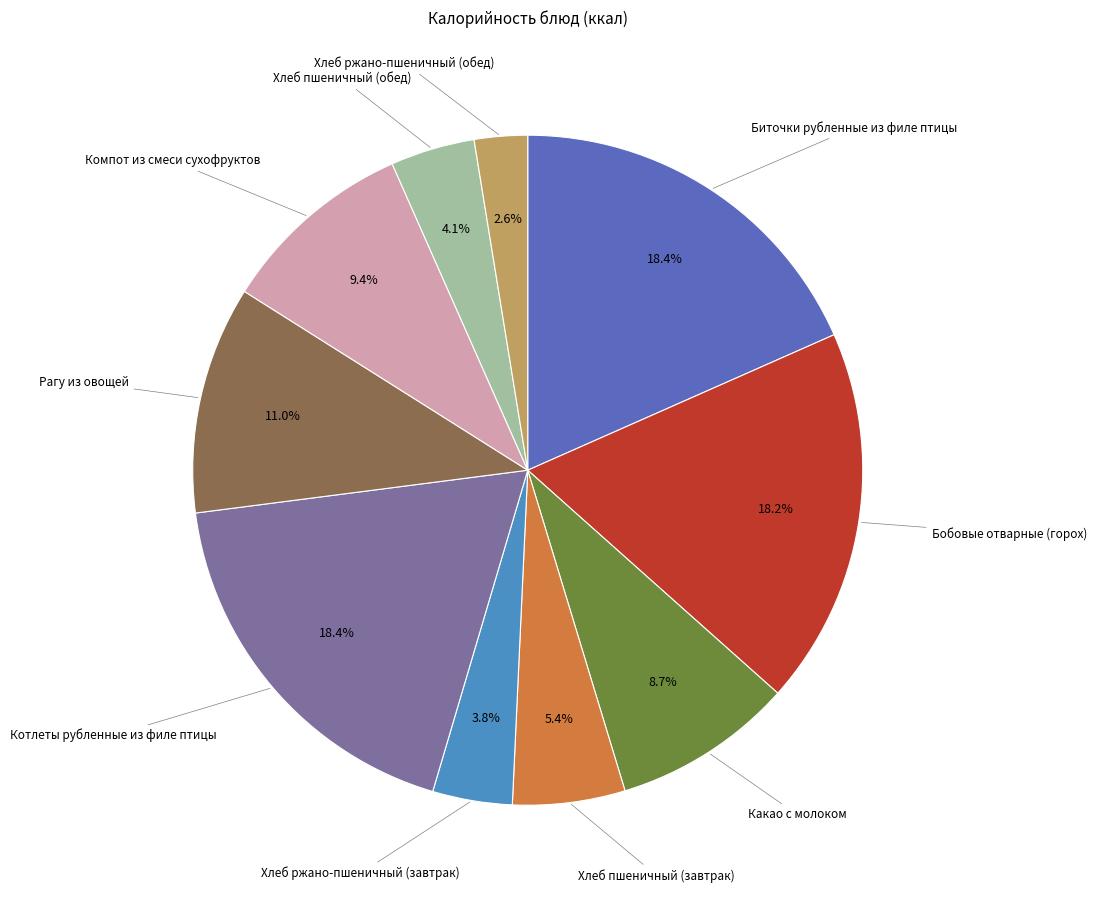

Is there a majority slice in this chart?

No